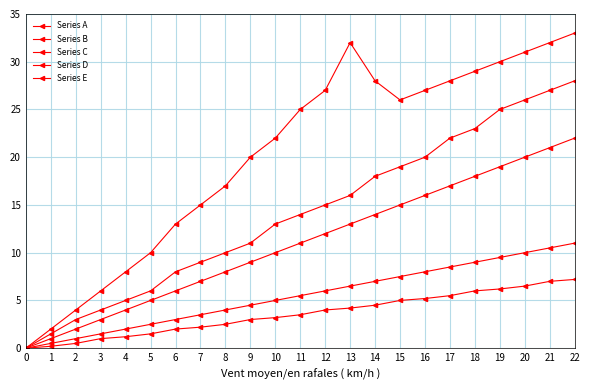

Count the number of data series in this chart.

5